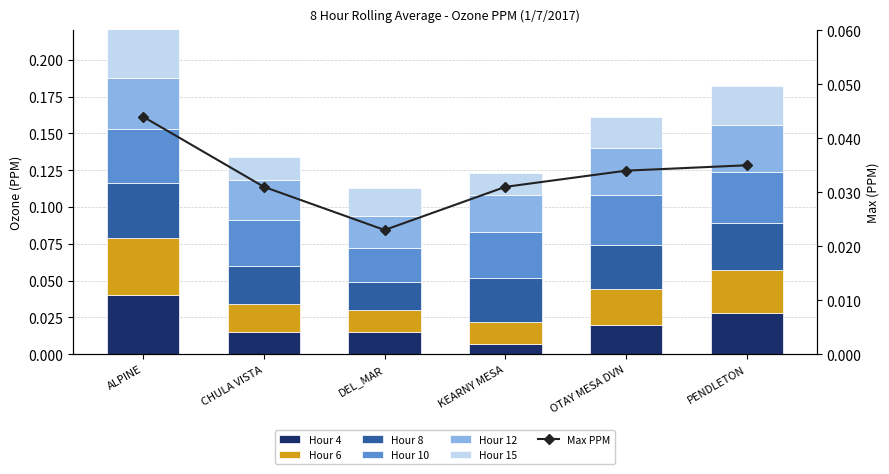

At how many categories does at least one series exceed 0?

6